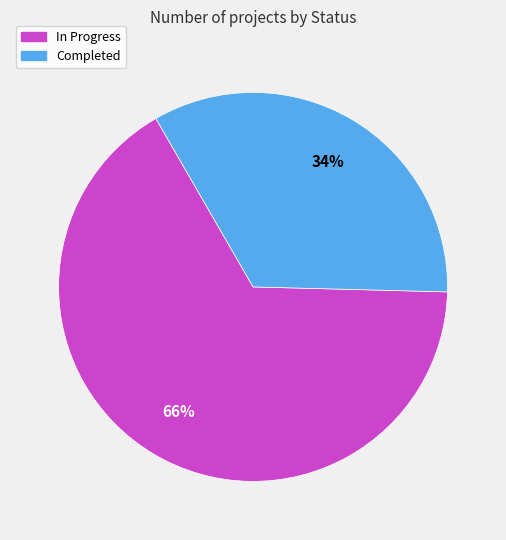

The In Progress slice represents 75% of the pie. True or false?

False